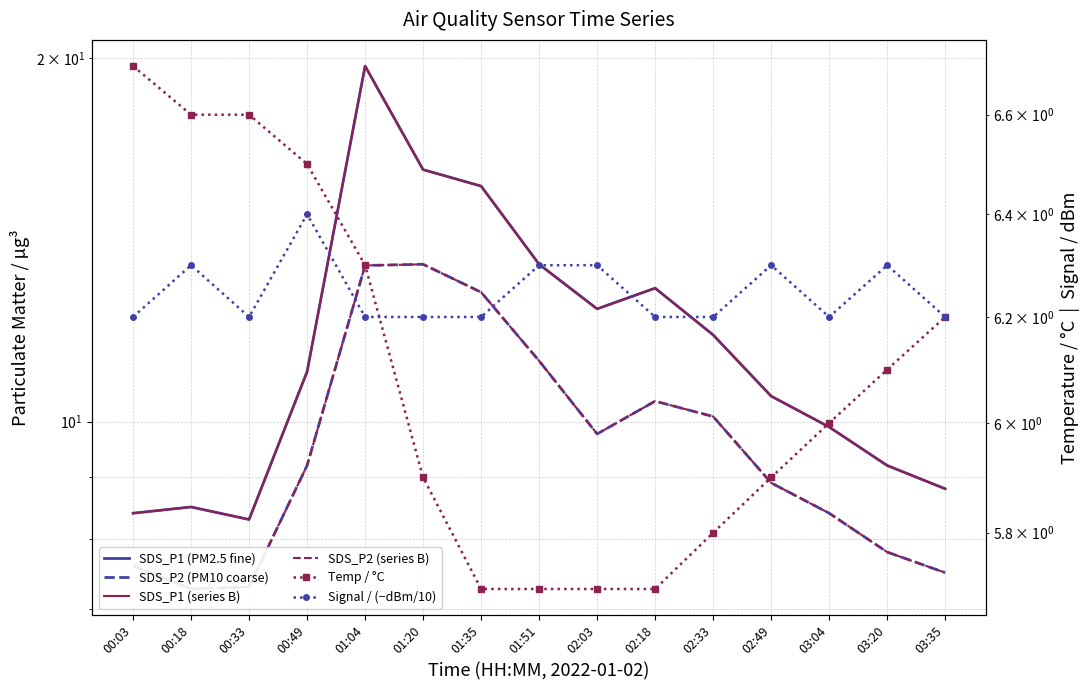

Where is SDS_P1 (series B) nearest to the value 14?

01:51